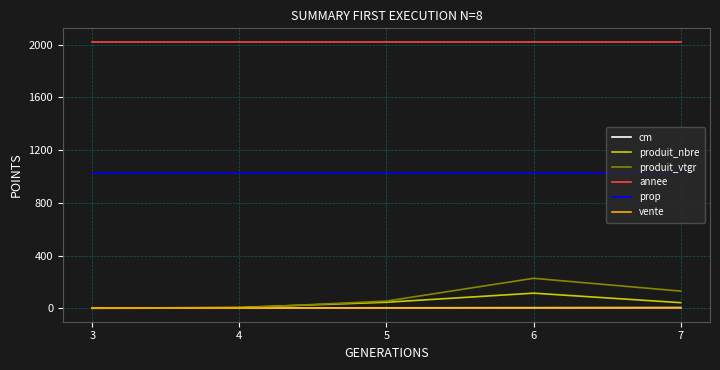

Which series has the widest spread of values?

produit_vtgr